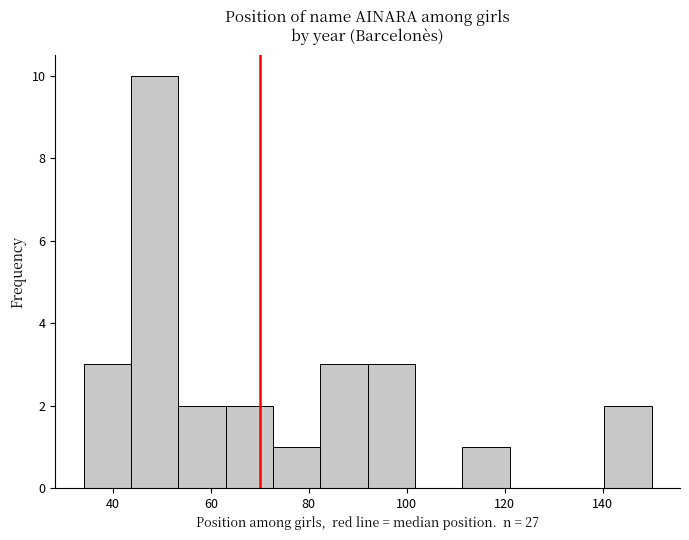

Reading left to right, transcribe this chart: for each bar, give the range it covers on the x-axis and its height. Neither the bar edges nor the heights are printed on the chart, so give them approximately, as read against the axes.

34 to 44: 3
44 to 54: 10
54 to 64: 2
64 to 72: 2
72 to 82: 1
82 to 92: 3
92 to 102: 3
102 to 112: 0
112 to 122: 1
122 to 130: 0
130 to 140: 0
140 to 150: 2